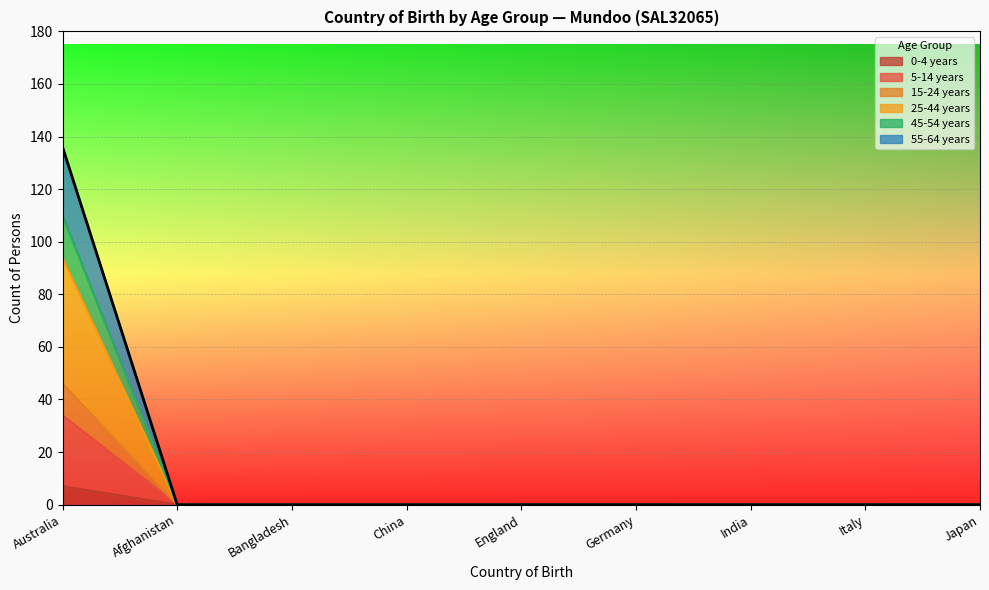

What is the maximum value shown in the chart?

136